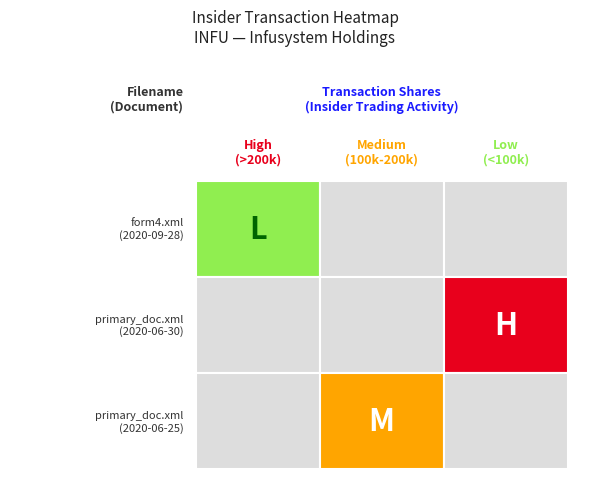

True or false: primary_doc.xml (Jun 25) has a value of 541212 at 1.

False